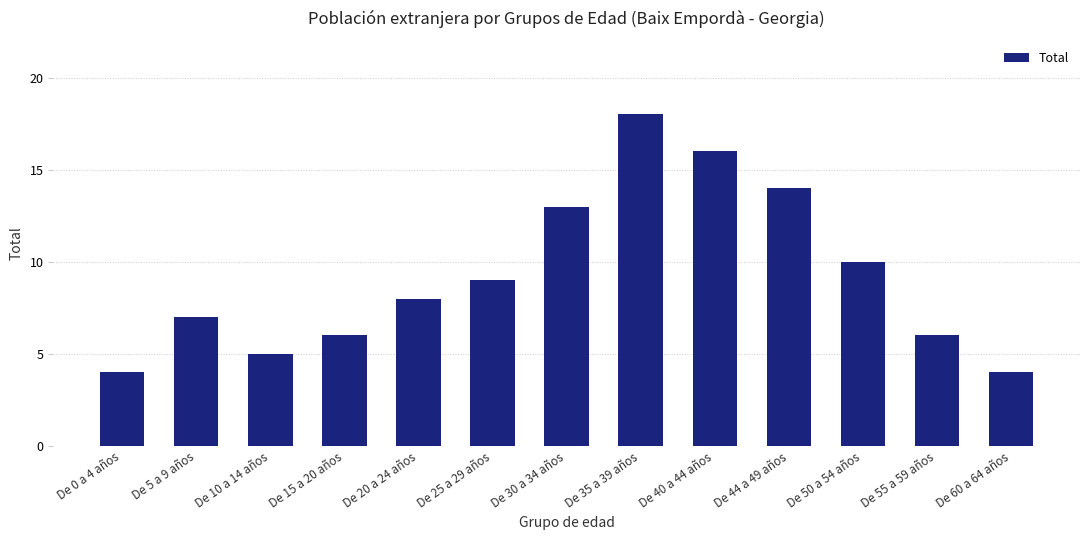

The value at De 30 a 34 años is 13. True or false?

True